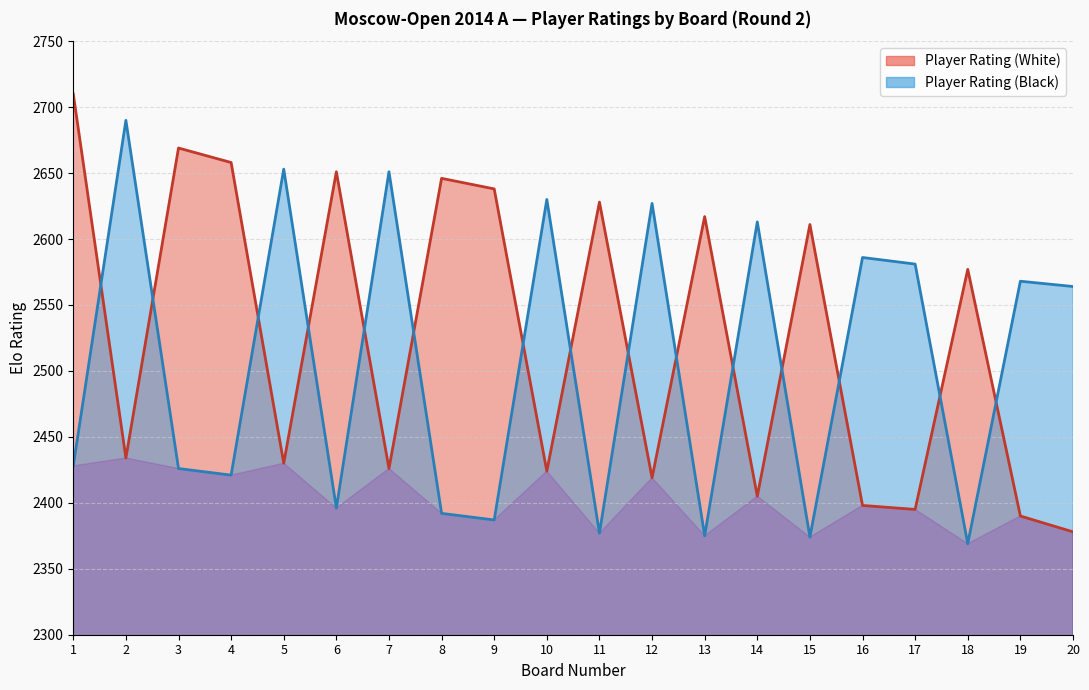

Reading left to right, transcribe all the data shown in this chart.

Player Rating (White): 1=2710	2=2434	3=2669	4=2658	5=2430	6=2651	7=2426	8=2646	9=2638	10=2424	11=2628	12=2419	13=2617	14=2405	15=2611	16=2398	17=2395	18=2577	19=2390	20=2378
Player Rating (Black): 1=2428	2=2690	3=2426	4=2421	5=2653	6=2396	7=2651	8=2392	9=2387	10=2630	11=2377	12=2627	13=2375	14=2613	15=2374	16=2586	17=2581	18=2369	19=2568	20=2564